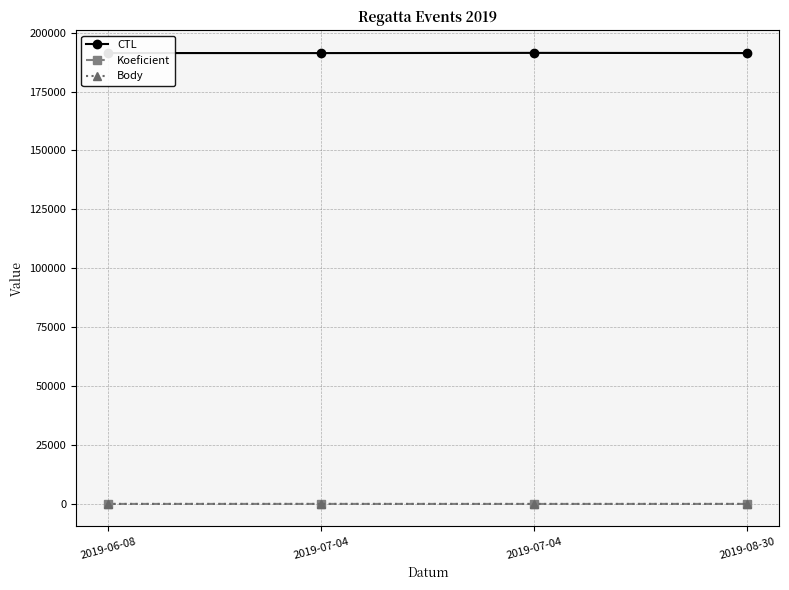

At which label is Body closest to 6?

2019-06-08